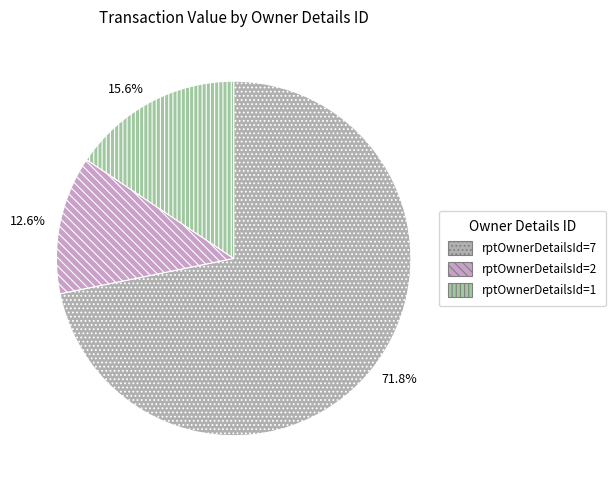

Which category has the biggest portion of the pie?

rptOwnerDetailsId=7